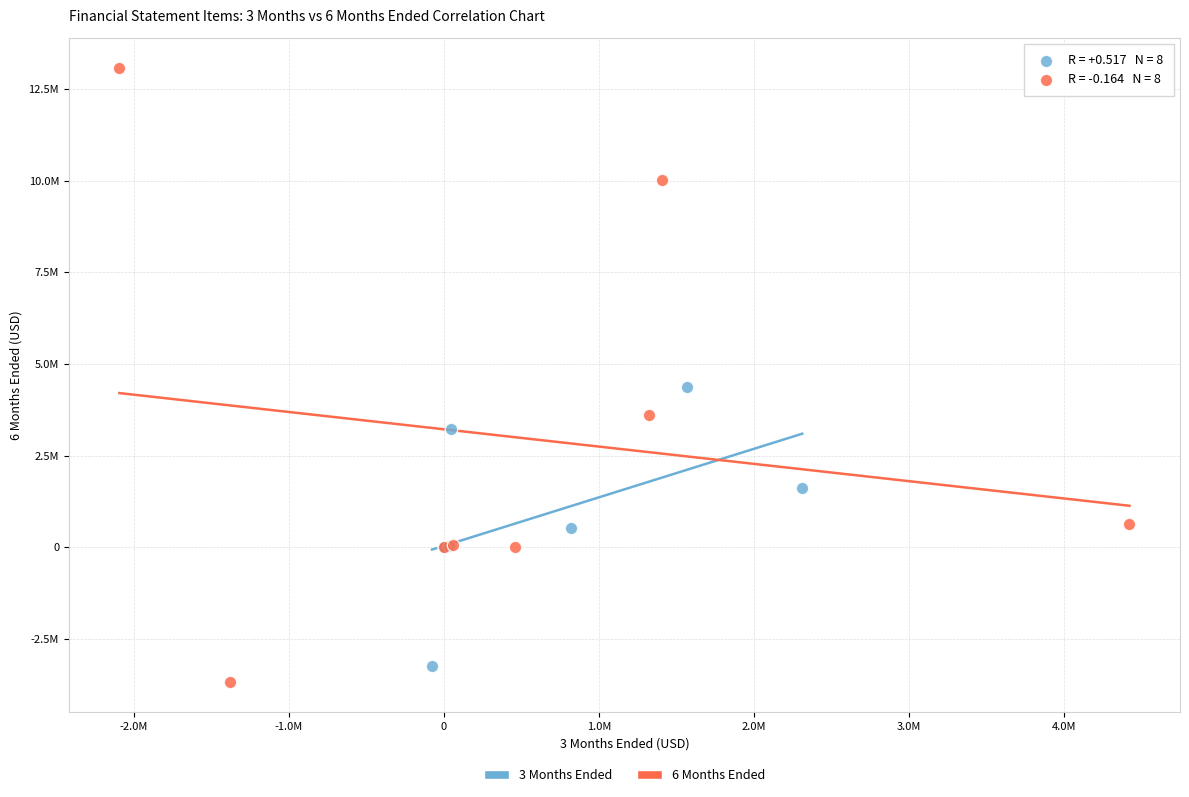

Which series contains the lowest Y value?

6 Months Ended